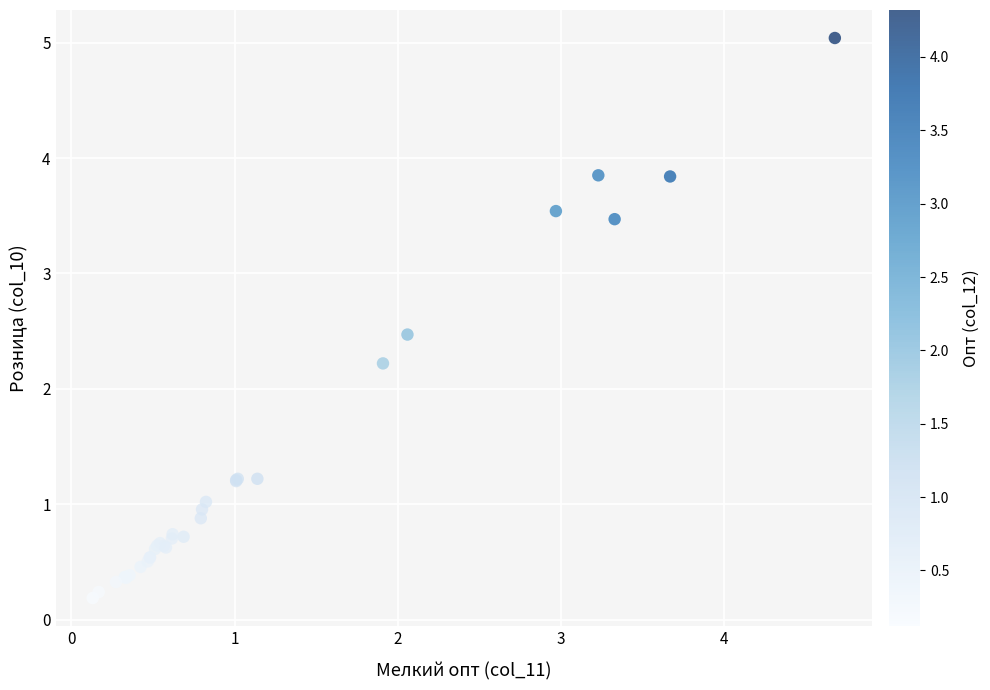

What Y value in the scatter plot is closest to 2?

2.2